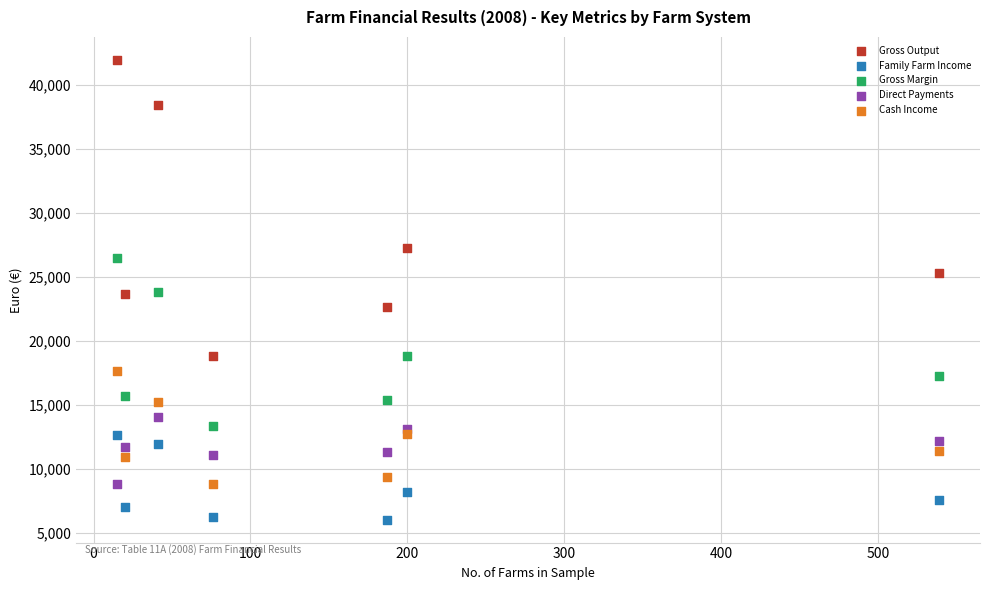

Which series has the widest spread of Y values?

Gross Output